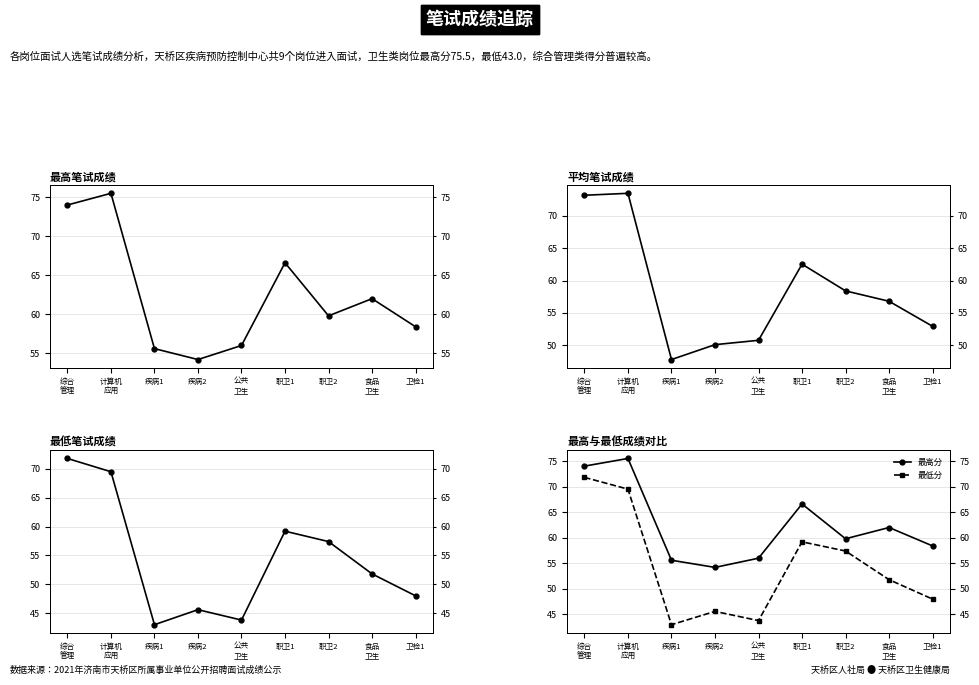

The value of 最低分 at 职卫2 is 57.4. True or false?

True